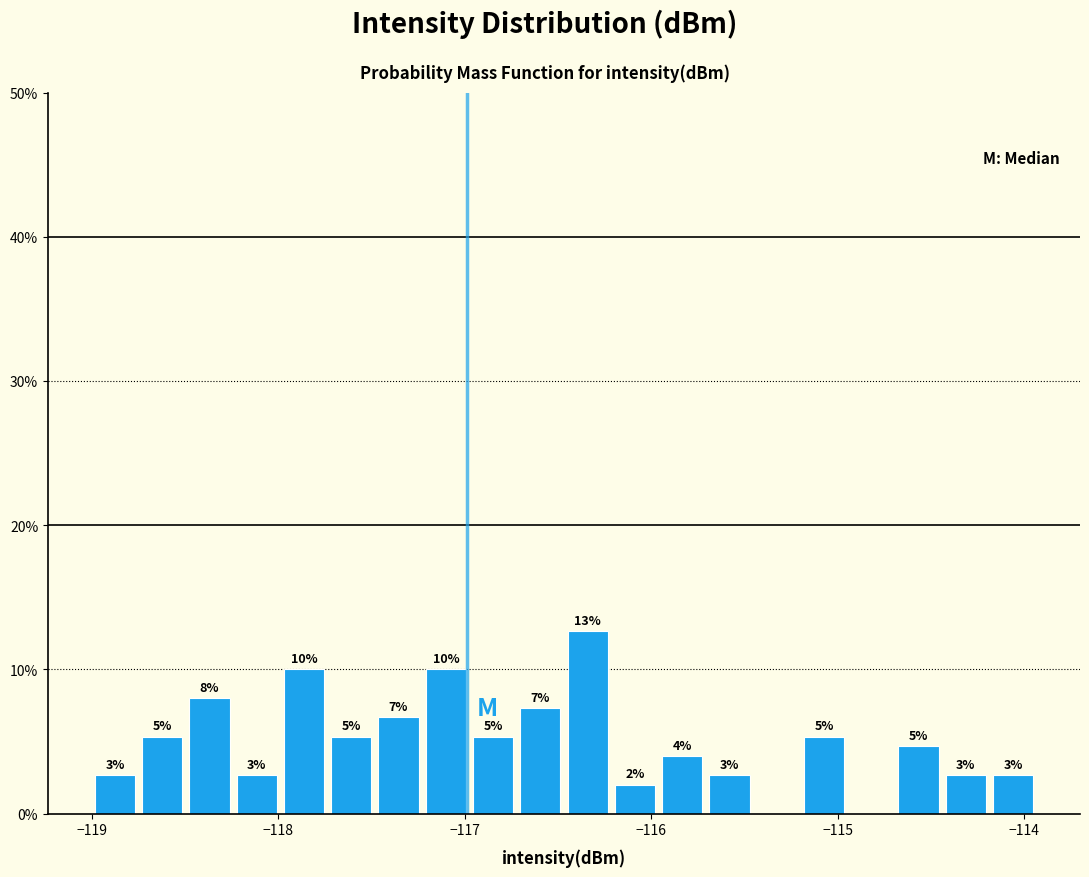

Read against the x-axis, roughly where is the centre of the tallest bar?

-116.3